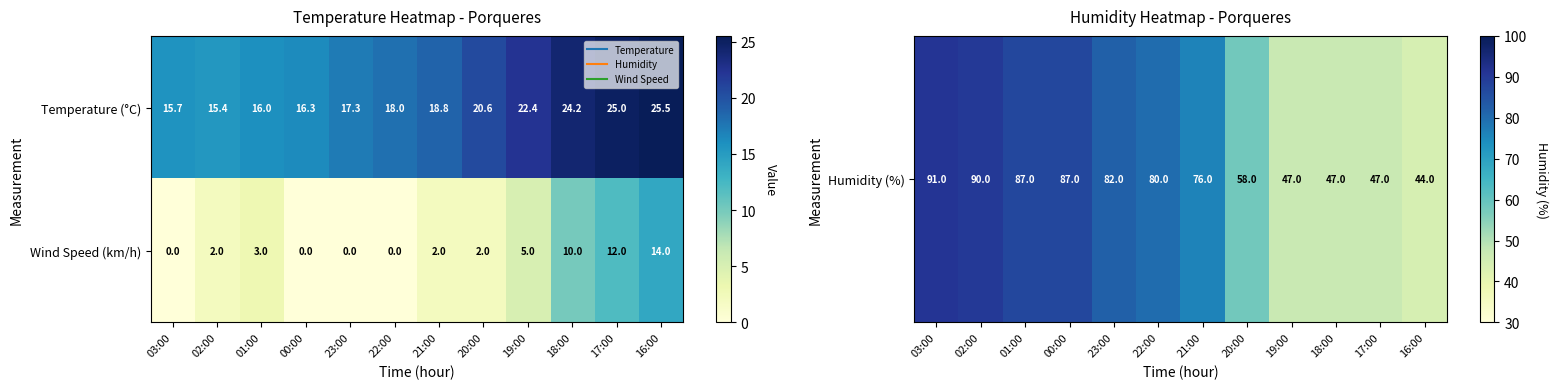

Rank the series by their average value, from highest to lowest.

Temperature (°C), Wind Speed (km/h)